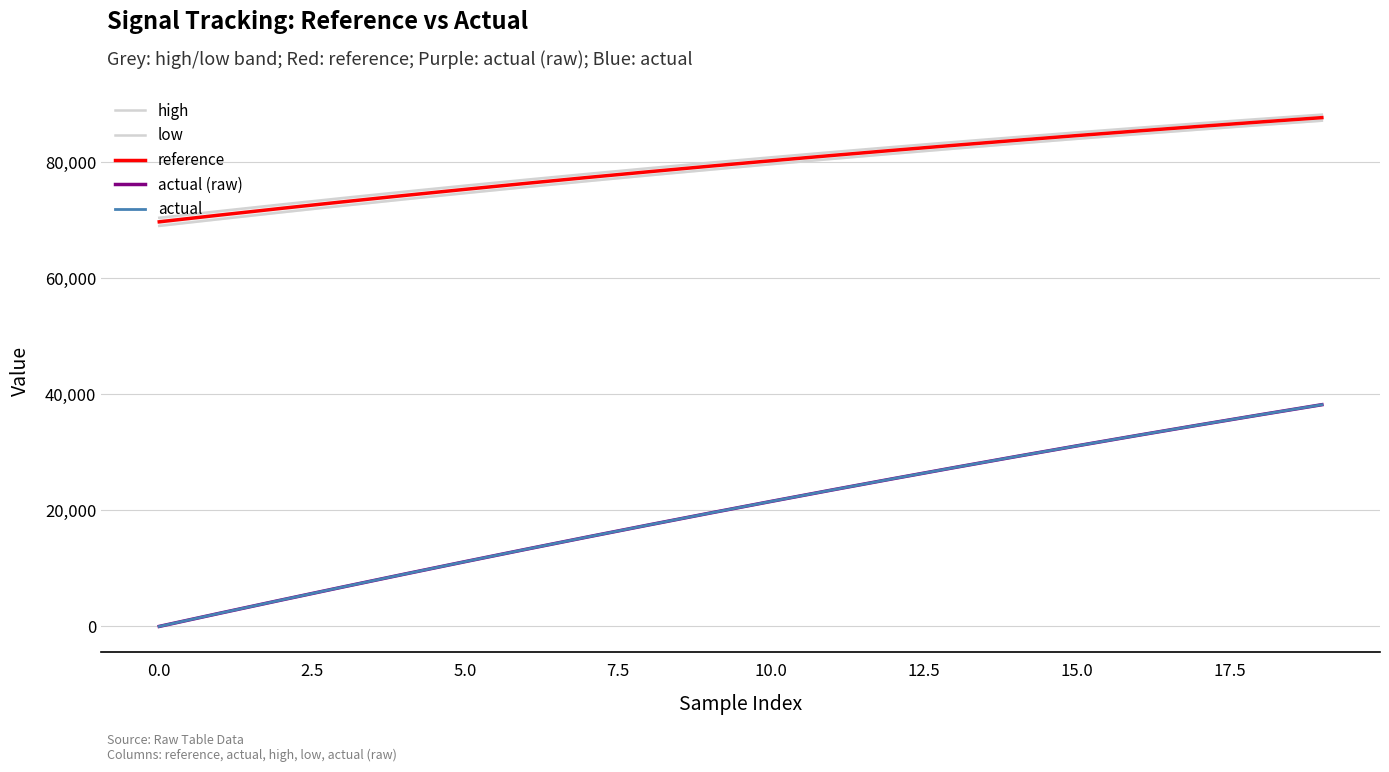

What is the average value of the low series?

78770.9